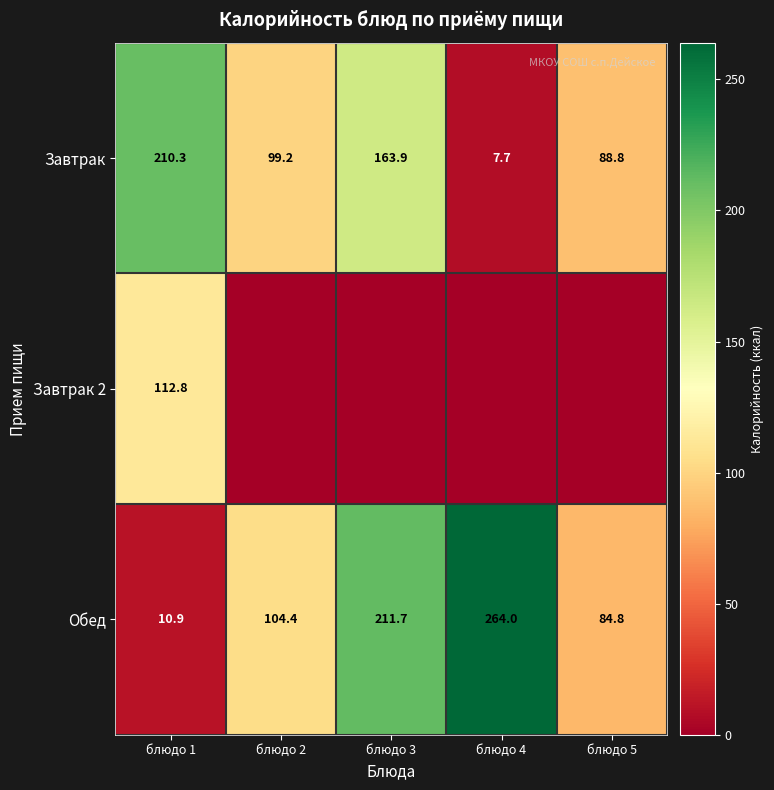

Count the number of data series in this chart.

3